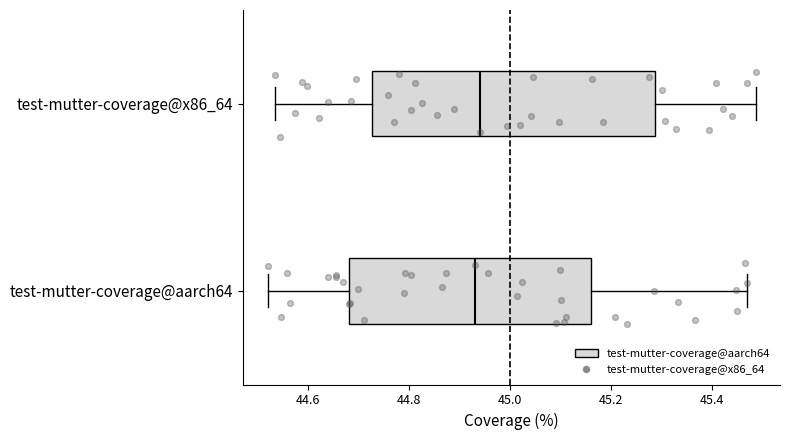

Where does the median line of the box for test-mutter-coverage@aarch64 sit on the x-axis? The values are not printed on the chart, so give them approximately, as read against the axis.

44.94